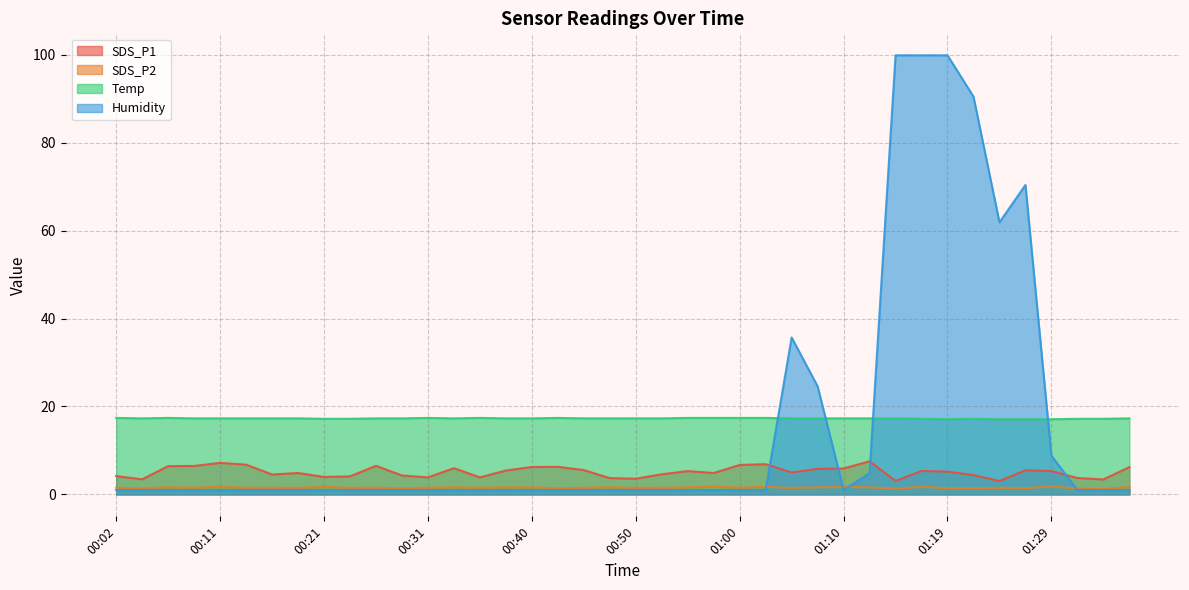

Where is SDS_P2 nearest to the value 1?

01:34